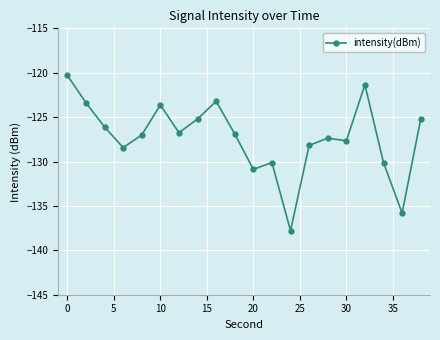

How many points are lower than both their immediate neighbors (excluding endpoints)?

6